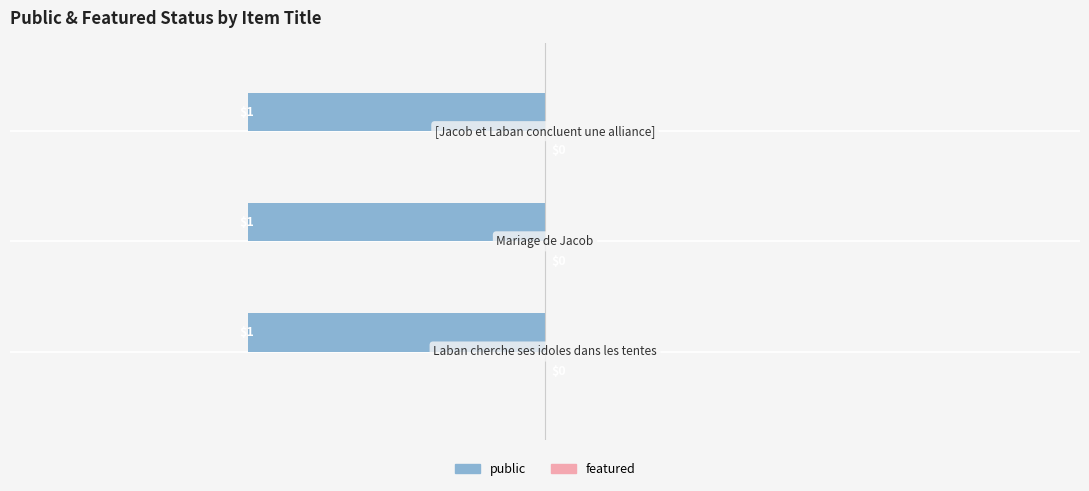

Between [Jacob et Laban concluent une alliance] and Mariage de Jacob, which is larger?

[Jacob et Laban concluent une alliance]